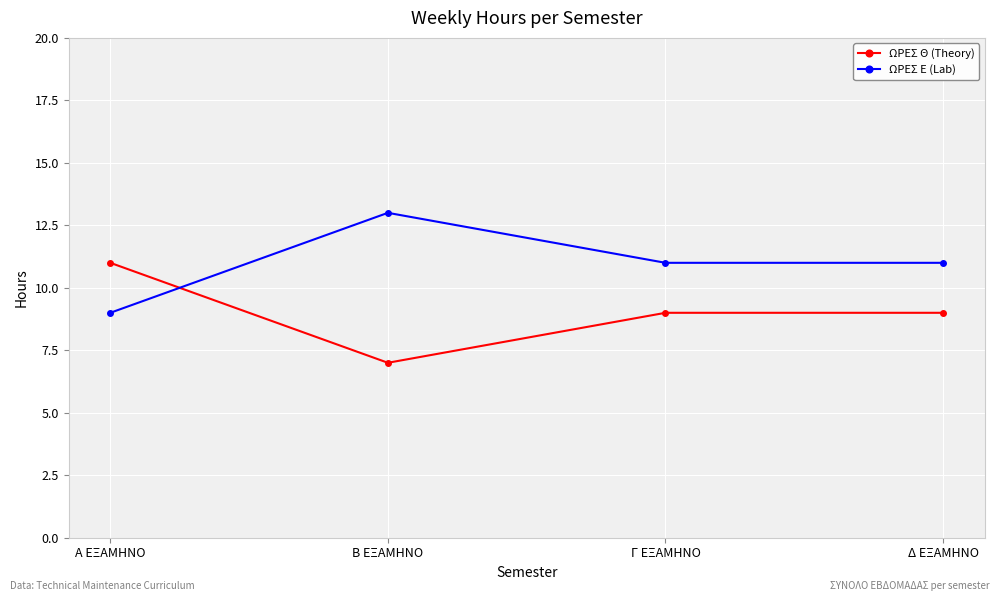

True or false: ΩΡΕΣ Ε (Lab) has more than 1 interior local peaks.

False